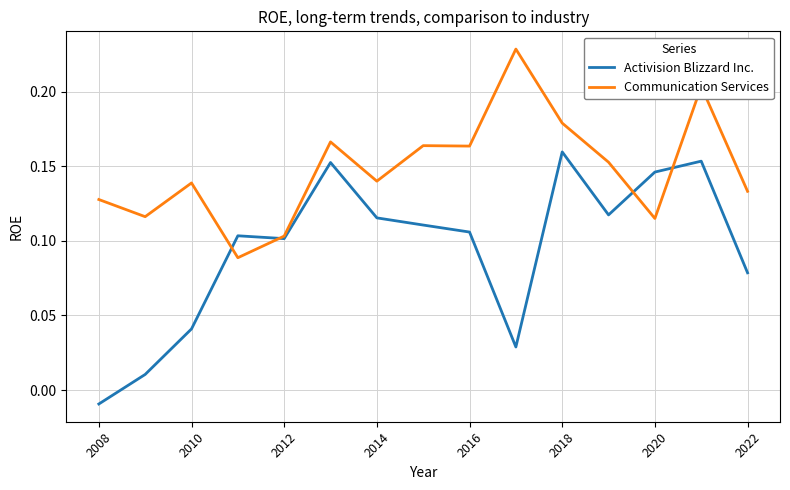

Which series has the widest spread of values?

Activision Blizzard Inc.